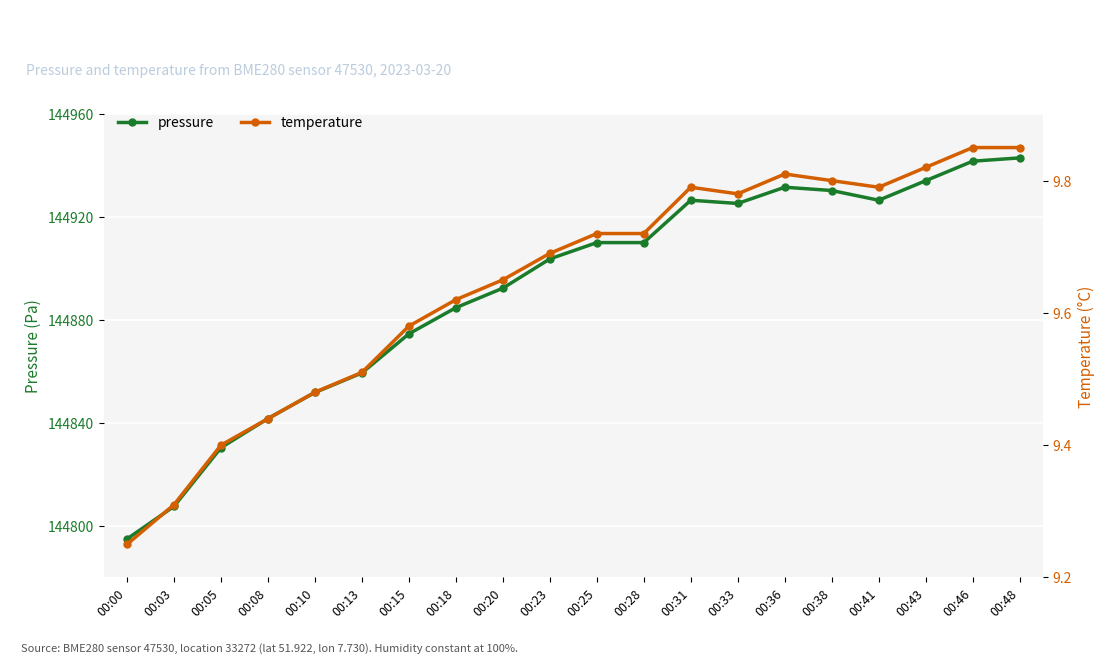

True or false: pressure has a value of 257618.8 at 00:03.

False